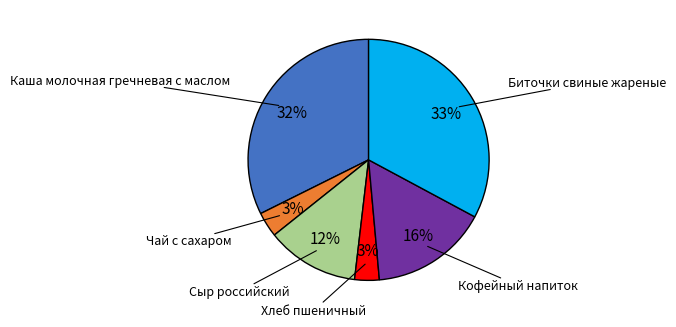

Is there a majority slice in this chart?

No